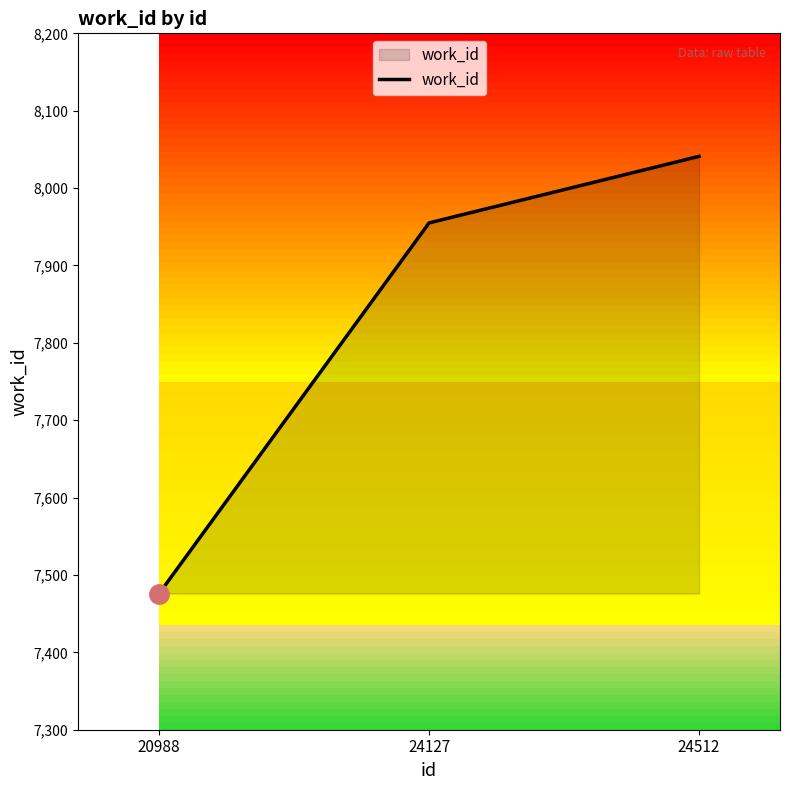

Where is the data nearest to the value 7758?

24127